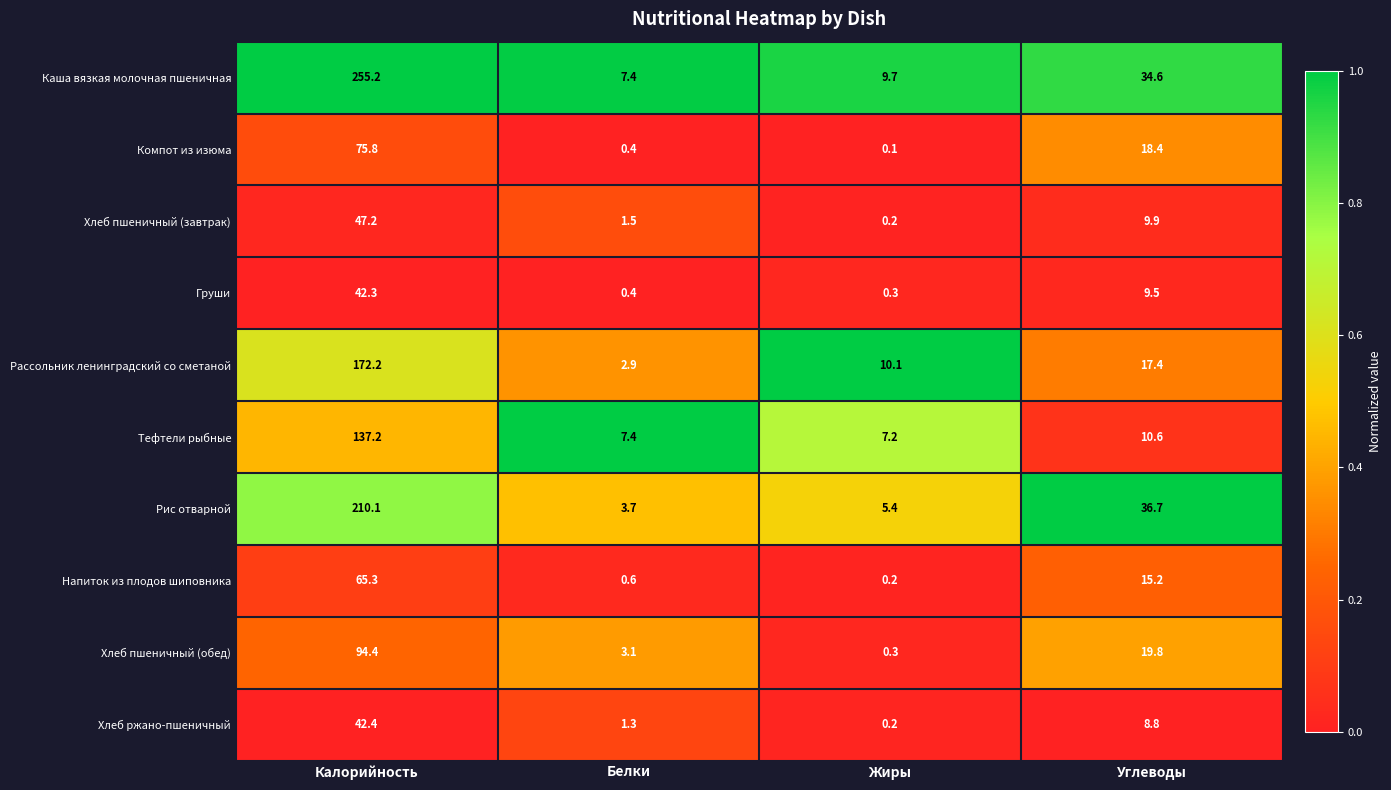

List the series in order of their peak value, lowest first.

Груши, Хлеб ржано-пшеничный, Хлеб пшеничный (завтрак), Напиток из плодов шиповника, Компот из изюма, Хлеб пшеничный (обед), Тефтели рыбные, Рассольник ленинградский со сметаной, Рис отварной, Каша вязкая молочная пшеничная